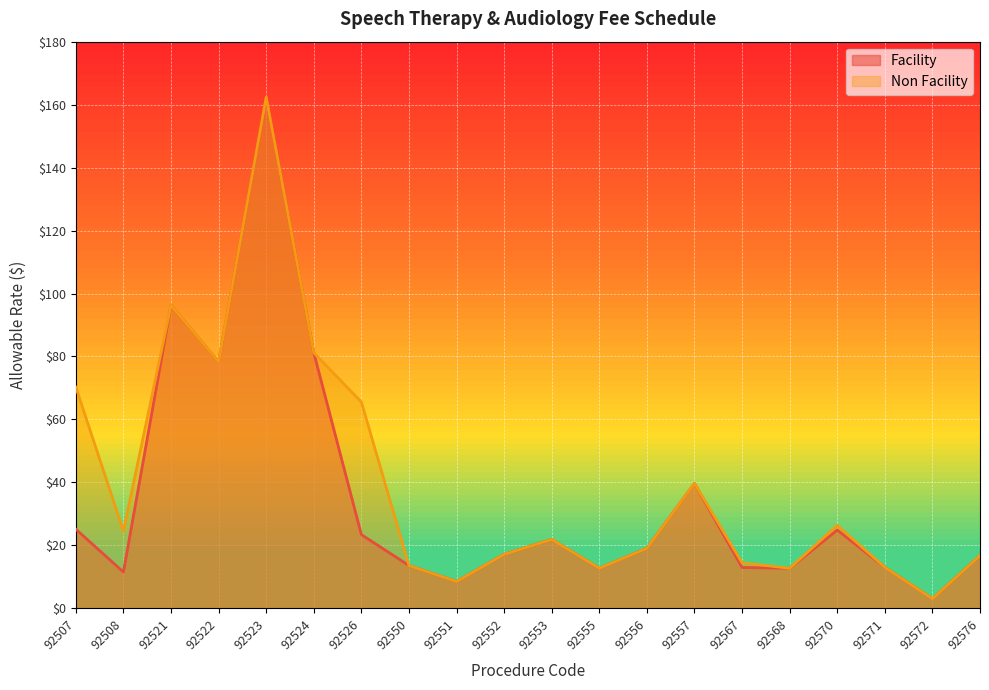

The value of Facility at 92550 is 13.6. True or false?

True